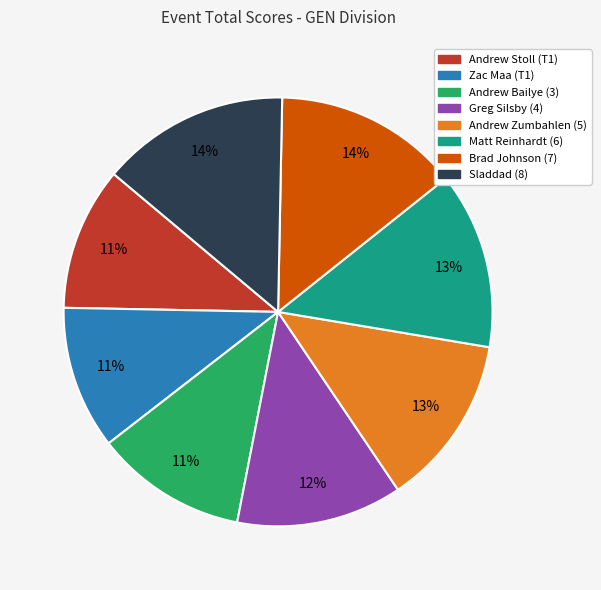

Is Matt Reinhardt (6) the majority of the pie?

No